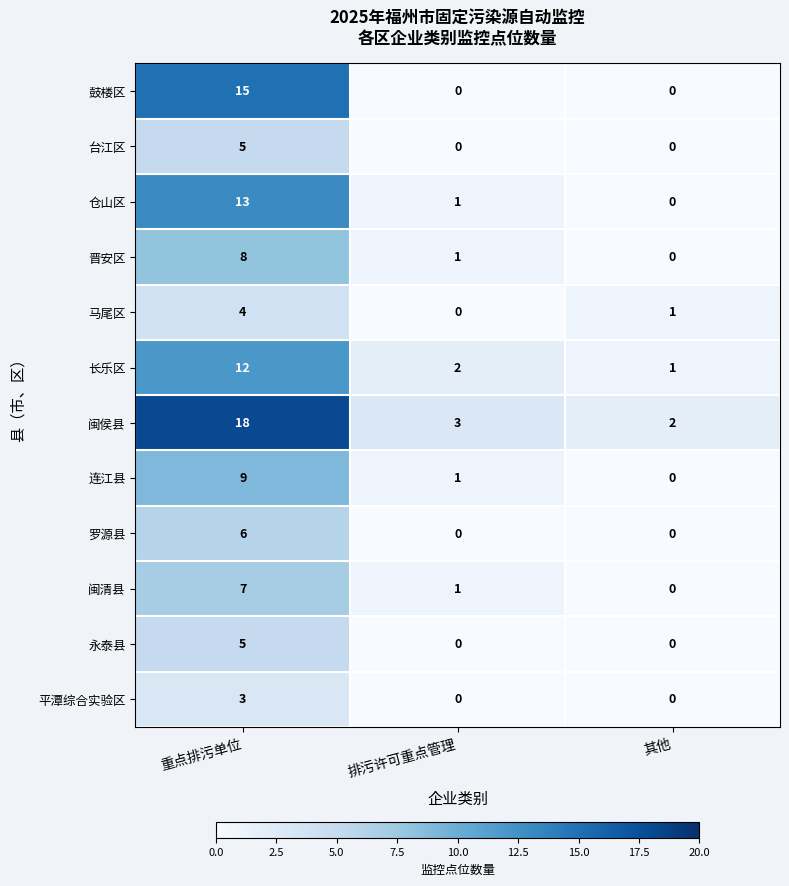

How many 晋安区 values are between 0 and 8?

3